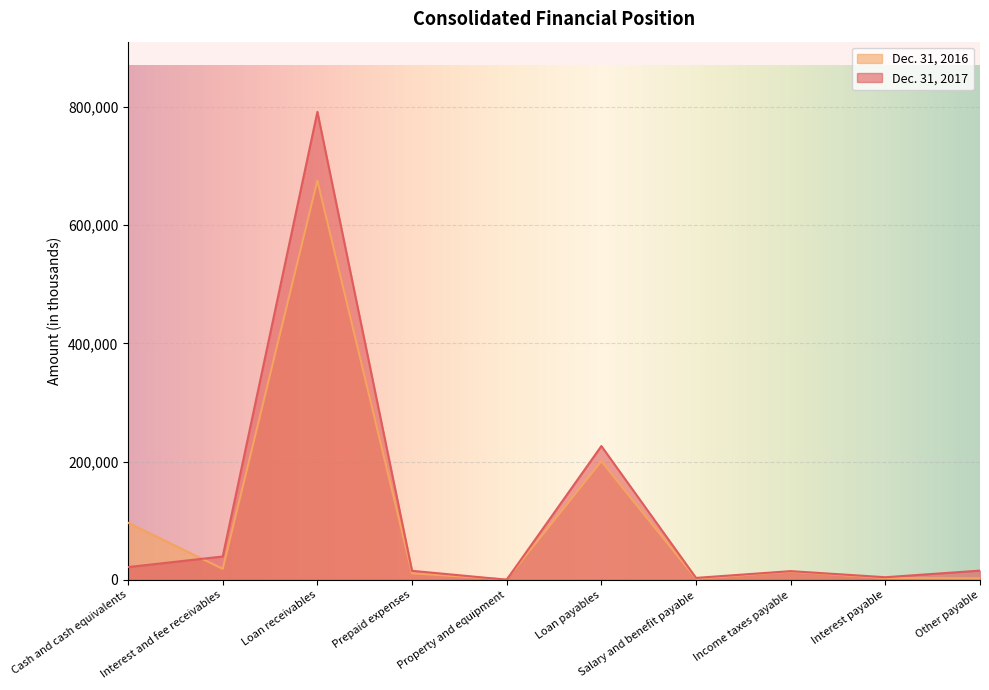

What is the sum of the Dec. 31, 2017 values at Interest and fee receivables and Cash and cash equivalents?

61345